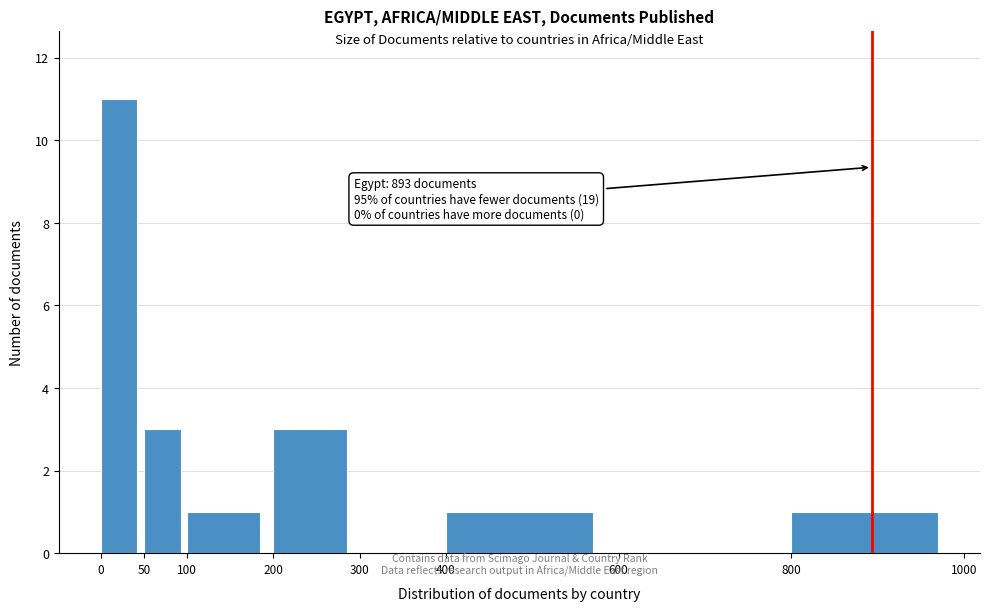

Over which range of the x-axis is the bar tallest?

0 to 50